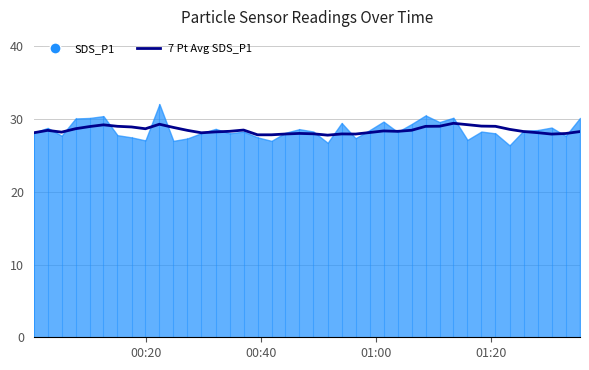

True or false: the data has more than 1 interior local peaks.

True